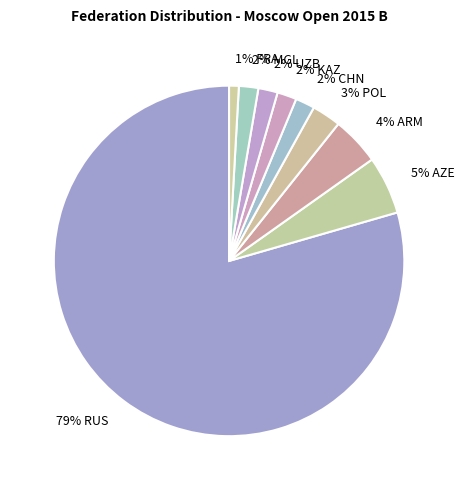

Which category has the smallest portion of the pie?

1% FRA